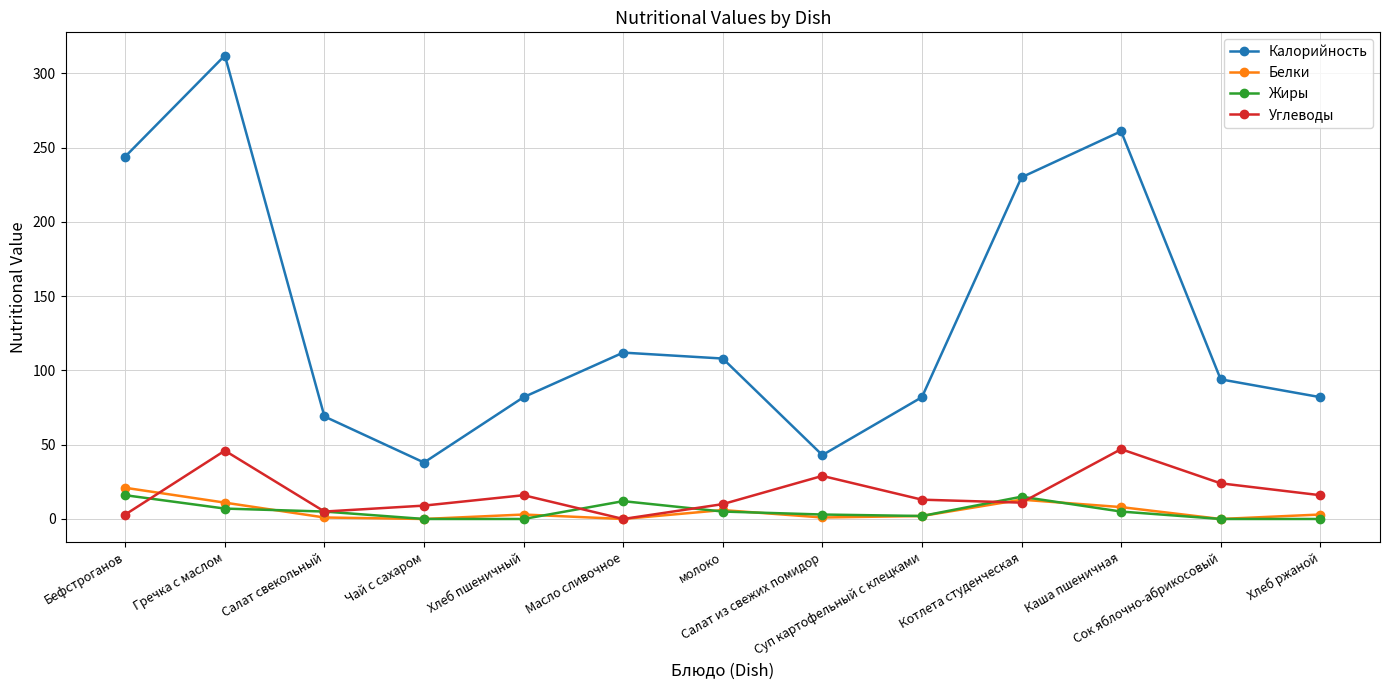

What is the label of the 6th point from the left?

Масло сливочное